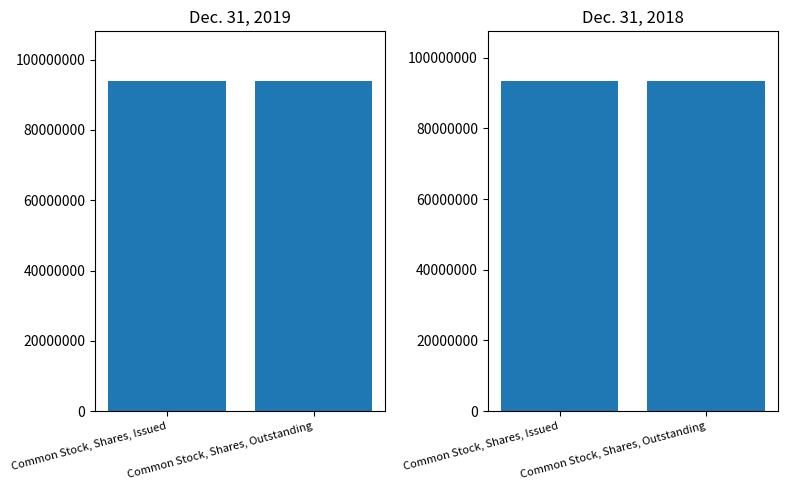

The value of Dec. 31, 2019 at Common Stock, Shares, Outstanding is 31737282. True or false?

False